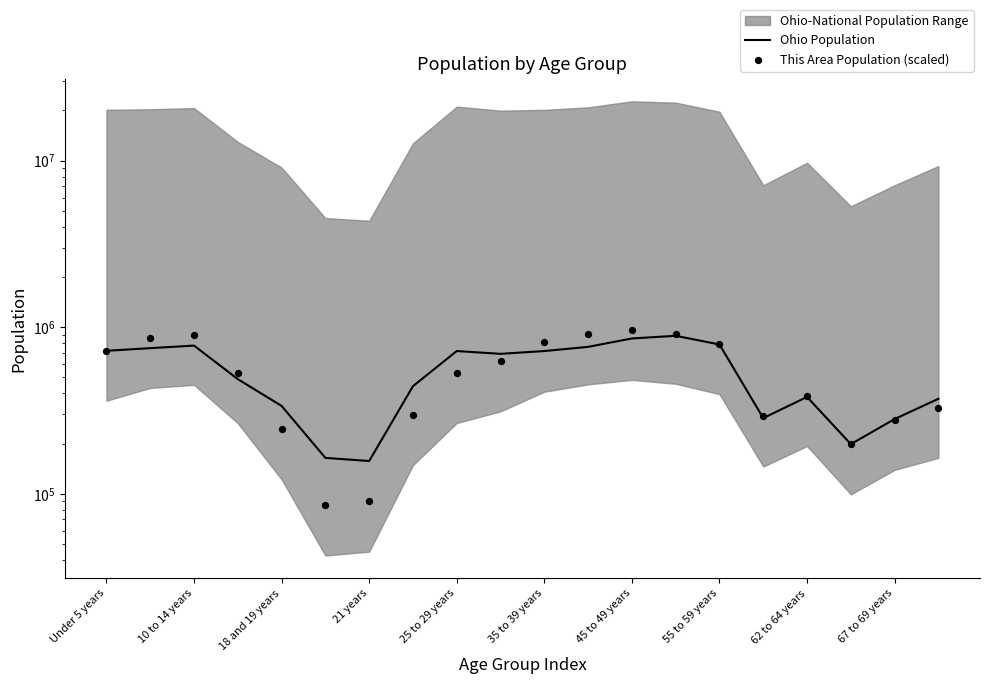

At how many categories does at least one series exceed 368469?

14